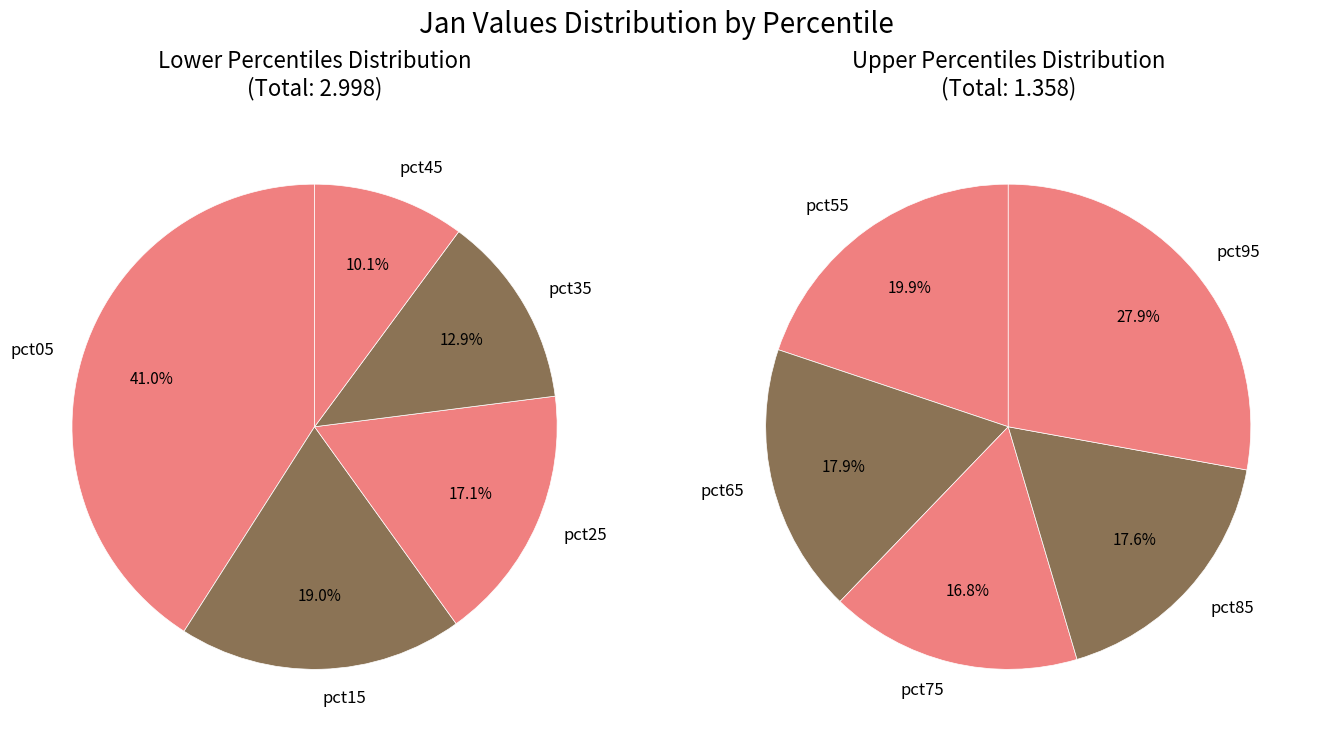

Does 3 represent more than half of the total?

No